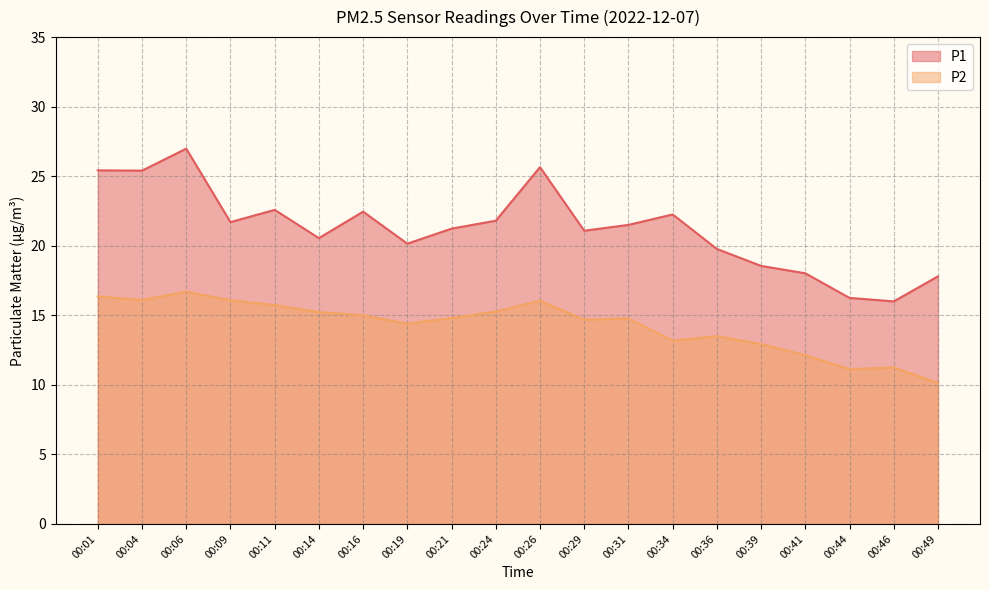

Which series changed the most between 00:36 and 00:39?

P1